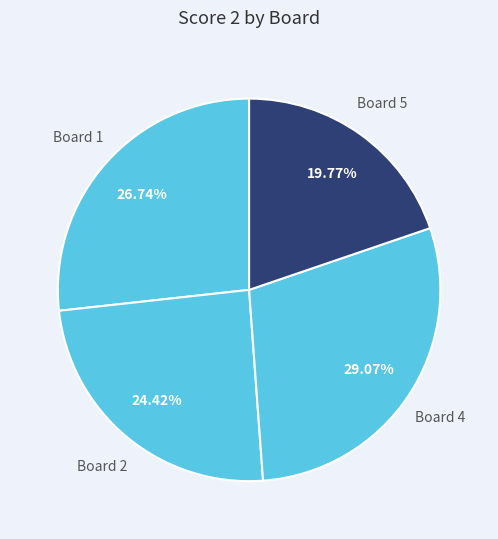

What percentage is the Board 1 slice, to the nearest percent?

27%